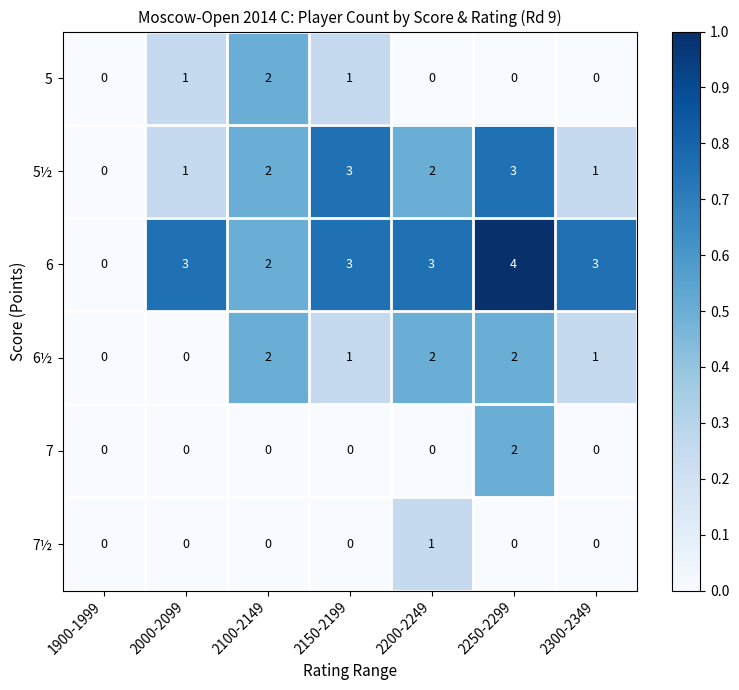

What is the total value across all series at 2200-2249?

8